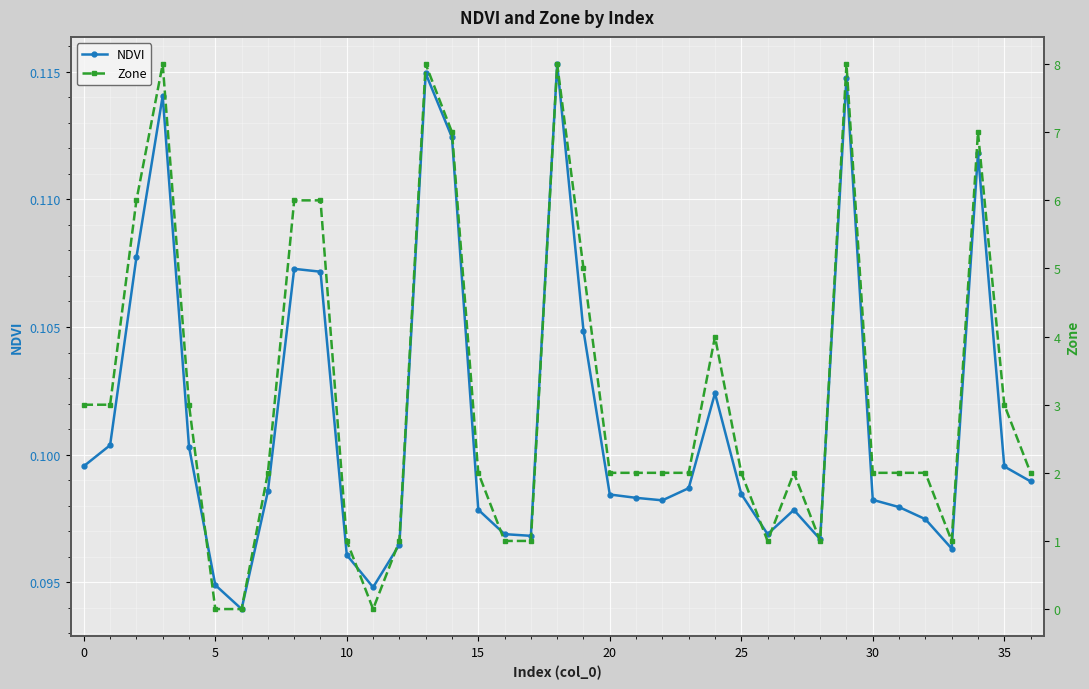

How many data points does each series have?

37